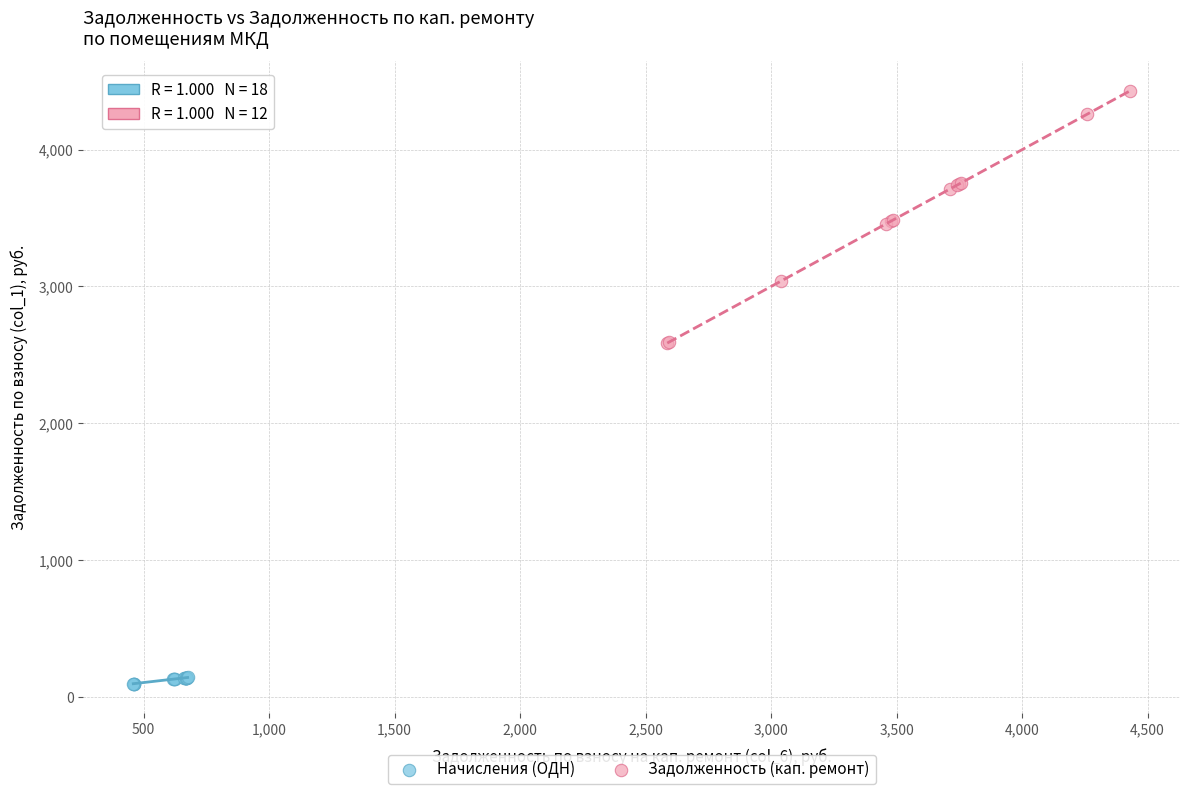

Which series has the largest Y range (max minus min)?

Задолженность (кап. ремонт)